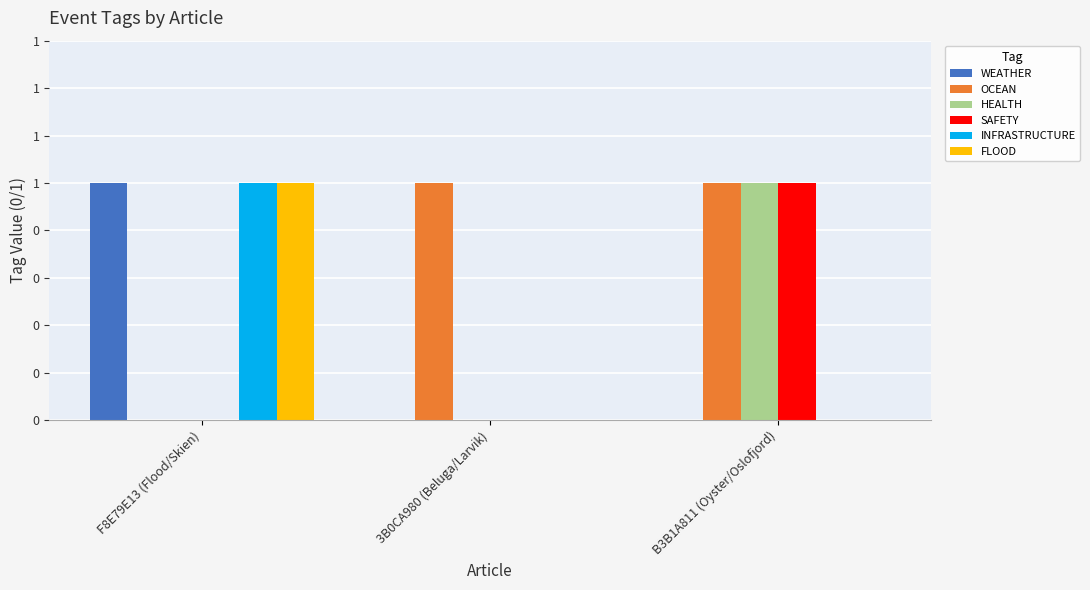

What is the total value across all series at B3B1A811 (Oyster/Oslofjord)?

3